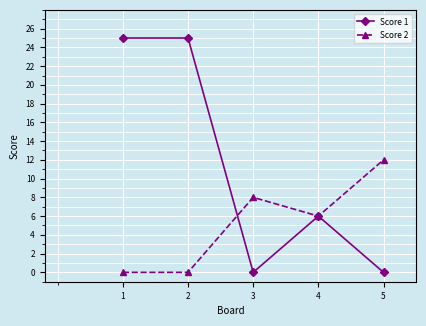

What is the sum of all Score 1 values?

56